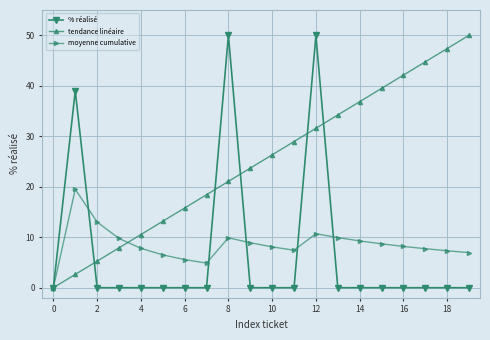

How many values in tendance linéaire are above zero?

19